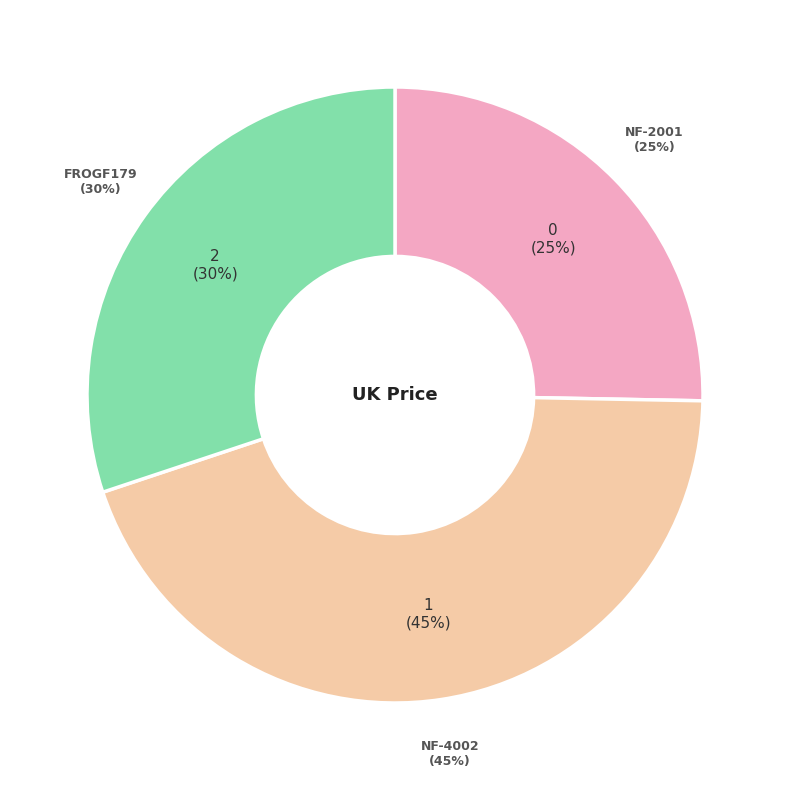

Which slice is the largest?

NF-4002